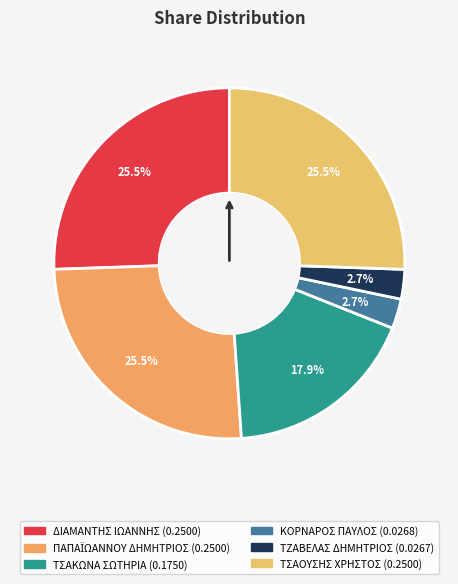

What percentage is the ΤΣΑΟΥΣΗΣ ΧΡΗΣΤΟΣ slice, to the nearest percent?

26%